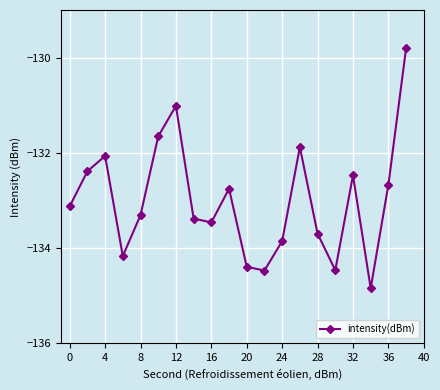

How many interior local peaks (higher than both neighbors) does the data have?

5